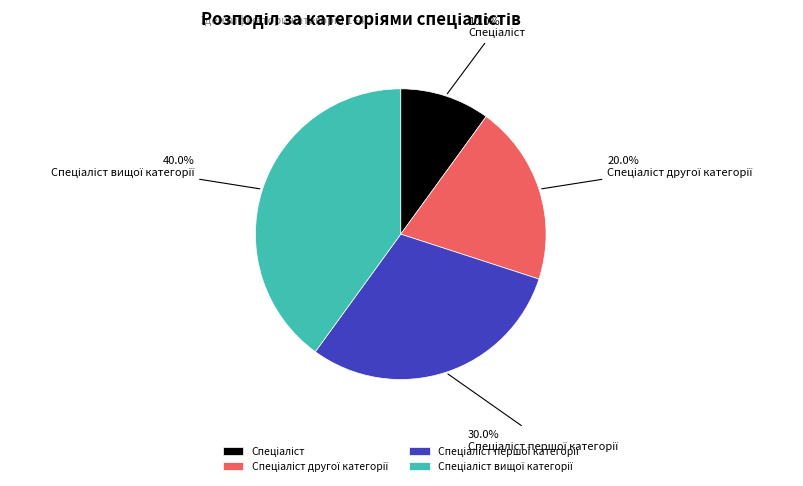

Is there a majority slice in this chart?

No